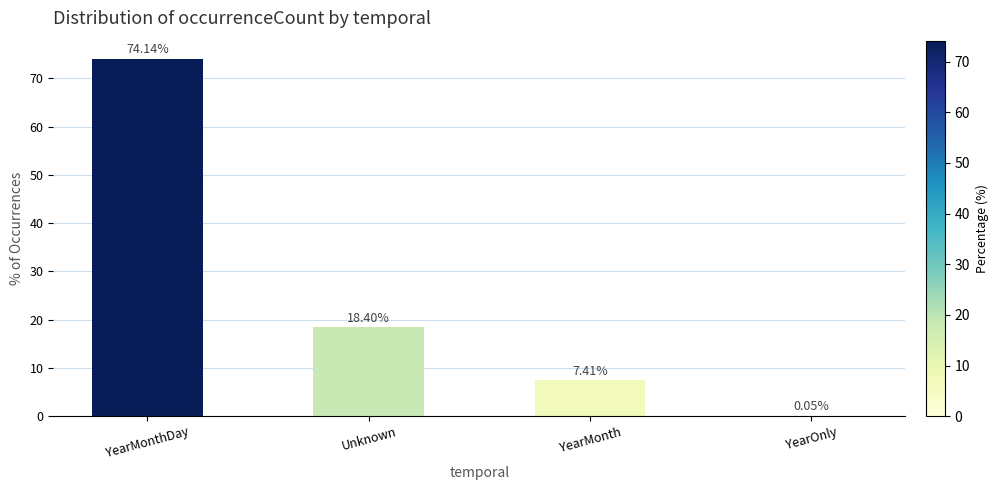

At which label does the data first exceed 18?

YearMonthDay